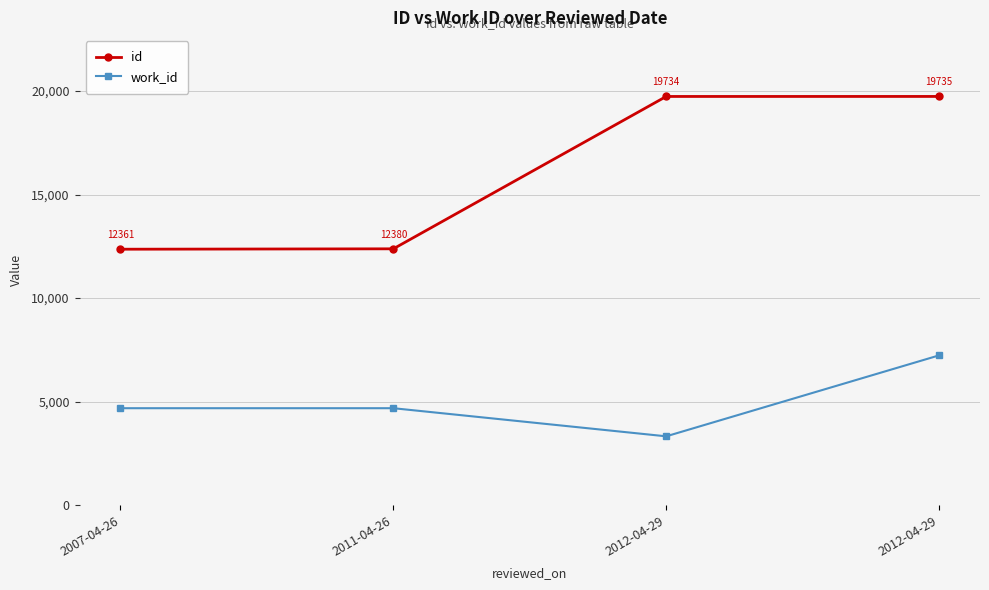

At which label is work_id closest to 5283?

2007-04-26